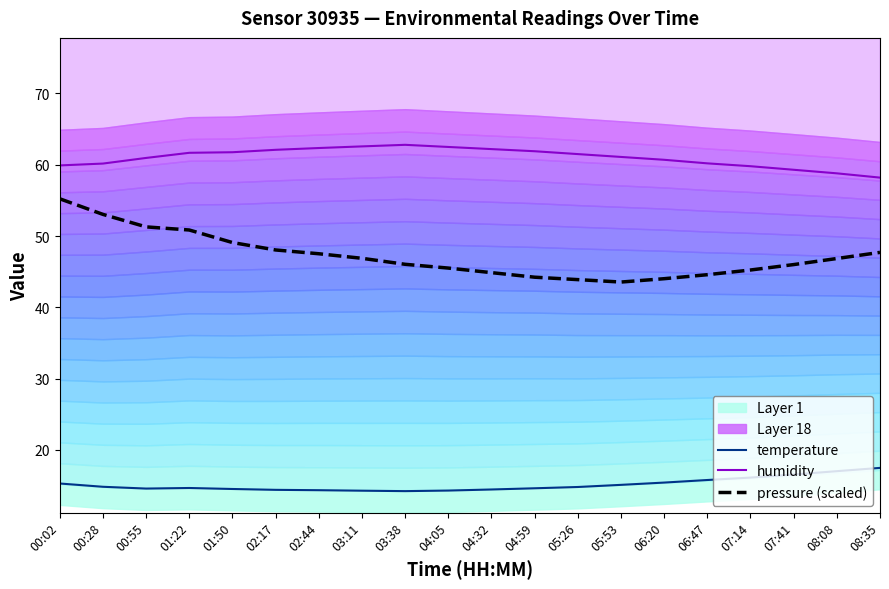

The value of temperature at 06:47 is 7.0. True or false?

False